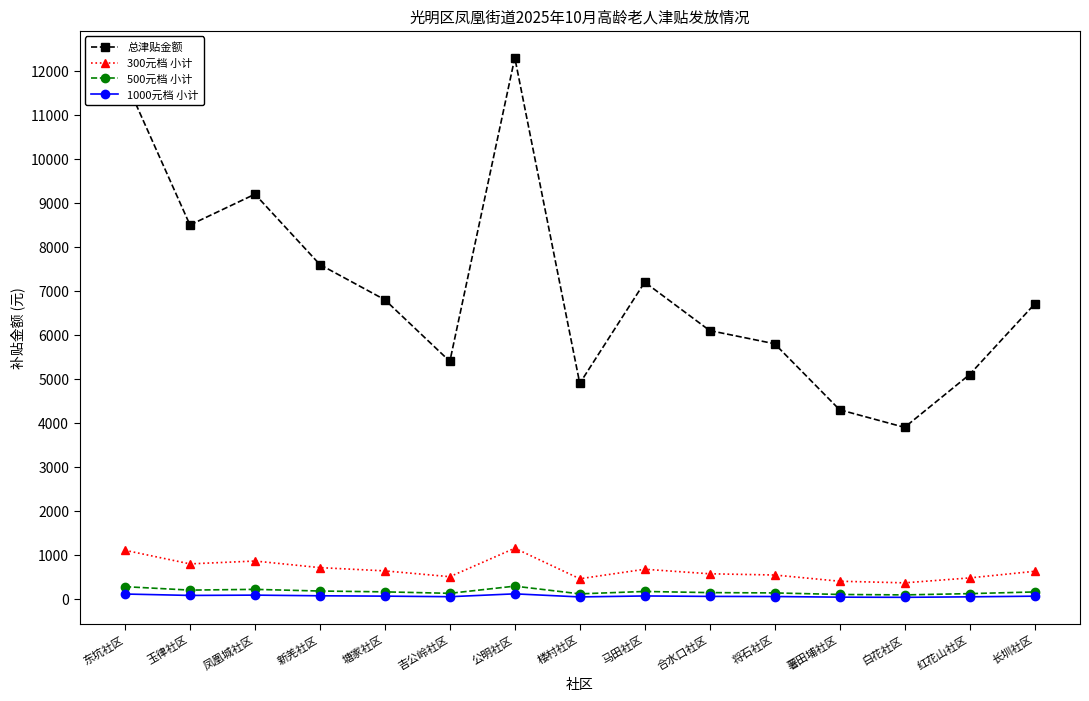

At how many categories does at least one series exceed 2736?

15